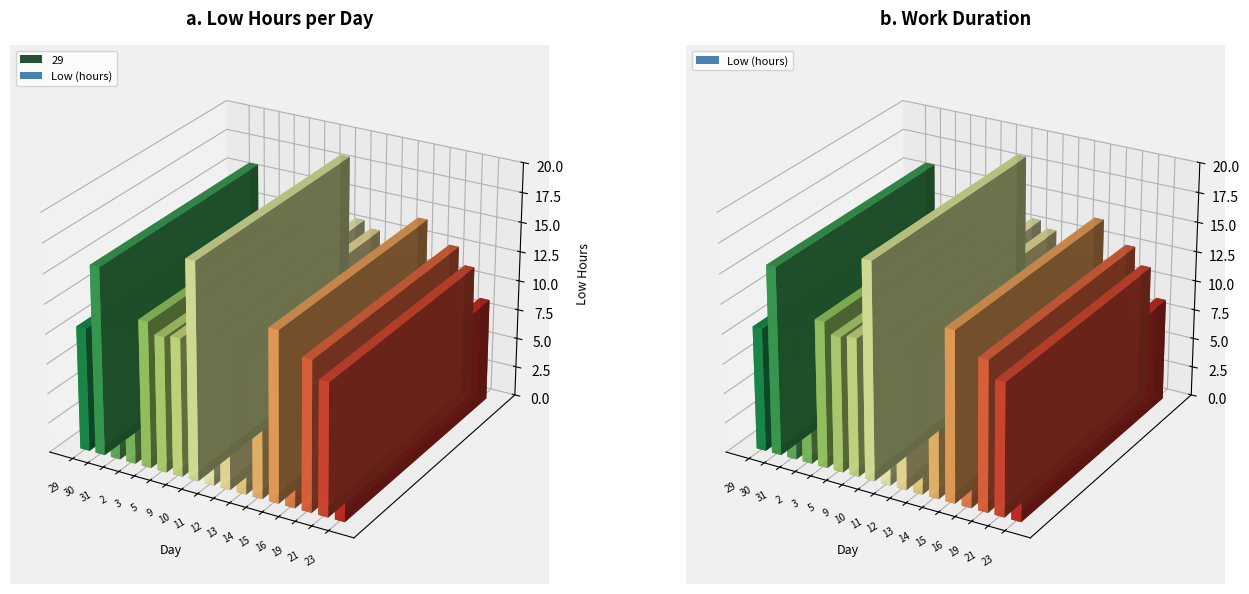

Which has a higher value, 15 or 5?

15